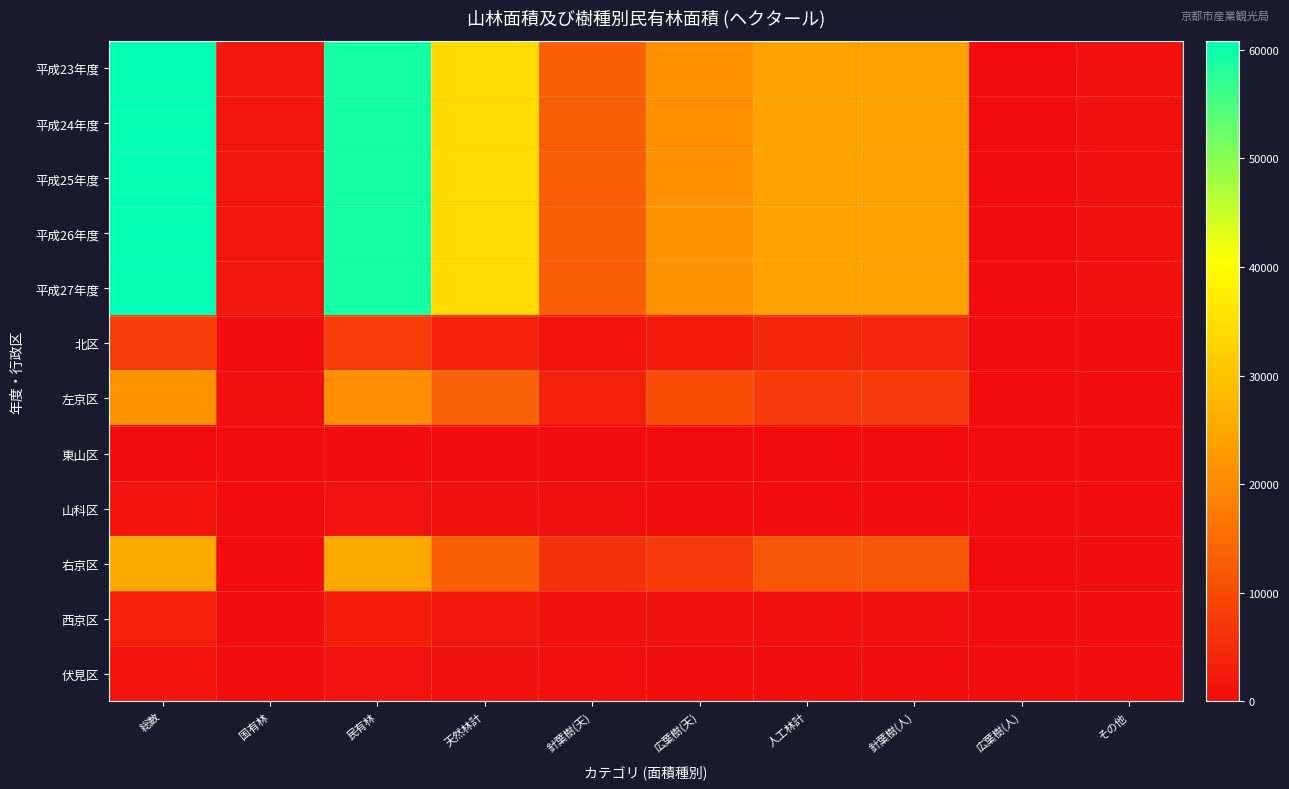

Reading left to right, what are all the values shown in this chart?

平成23年度: 総数=60854.0	国有林=1617.0	民有林=59237.0	天然林計=34207.2	針葉樹(天)=13183.5	広葉樹(天)=21023.7	人工林計=24140.0	針葉樹(人)=24066.6	広葉樹(人)=73.4	その他=889.8
平成24年度: 総数=60850.1	国有林=1617.0	民有林=59233.1	天然林計=34202.6	針葉樹(天)=12980.8	広葉樹(天)=21221.8	人工林計=24126.0	針葉樹(人)=24043.0	広葉樹(人)=83.0	その他=904.4
平成25年度: 総数=60850.1	国有林=1617.0	民有林=59233.1	天然林計=34183.1	針葉樹(天)=12930.7	広葉樹(天)=21252.4	人工林計=24142.2	針葉樹(人)=24055.9	広葉樹(人)=86.3	その他=907.8
平成26年度: 総数=60849.2	国有林=1617.0	民有林=59232.2	天然林計=34178.2	針葉樹(天)=12896.7	広葉樹(天)=21281.5	人工林計=24146.5	針葉樹(人)=24058.3	広葉樹(人)=88.2	その他=907.5
平成27年度: 総数=60837.8	国有林=1617.0	民有林=59220.8	天然林計=34172.5	針葉樹(天)=12896.3	広葉樹(天)=21276.2	人工林計=24140.7	針葉樹(人)=24052.4	広葉樹(人)=88.3	その他=907.6
北区: 総数=7877.3	国有林=162.1	民有林=7715.2	天然林計=3611.3	針葉樹(天)=1469.9	広葉樹(天)=2141.4	人工林計=4052.4	針葉樹(人)=4029.9	広葉樹(人)=22.5	その他=51.5
左京区: 総数=21525.2	国有林=663.9	民有林=20861.3	天然林計=13412.3	針葉樹(天)=3357.3	広葉樹(天)=10055.0	人工林計=7292.1	針葉樹(人)=7277.0	広葉樹(人)=15.1	その他=156.9
東山区: 総数=157.7	国有林=148.1	民有林=9.6	天然林計=8.5	針葉樹(天)=6.0	広葉樹(天)=2.5	人工林計=1.1	針葉樹(人)=1.1	広葉樹(人)=0.0	その他=0.0
山科区: 総数=1333.3	国有林=160.7	民有林=1172.6	天然林計=994.3	針葉樹(天)=627.7	広葉樹(天)=366.6	人工林計=147.8	針葉樹(人)=147.8	広葉樹(人)=0.0	その他=30.4
右京区: 総数=25367.0	国有林=75.2	民有林=25291.9	天然林計=13297.0	針葉樹(天)=5916.7	広葉樹(天)=7380.3	人工林計=11725.1	針葉樹(人)=11675.5	広葉樹(人)=49.6	その他=269.7
西京区: 総数=3123.8	国有林=218.1	民有林=2905.7	天然林計=1976.7	針葉樹(天)=973.7	広葉樹(天)=1003.0	人工林計=645.4	針葉樹(人)=644.2	広葉樹(人)=1.2	その他=283.6
伏見区: 総数=1453.5	国有林=188.9	民有林=1264.6	天然林計=872.4	針葉樹(天)=545.0	広葉樹(天)=327.4	人工林計=276.8	針葉樹(人)=276.8	広葉樹(人)=0.0	その他=115.4